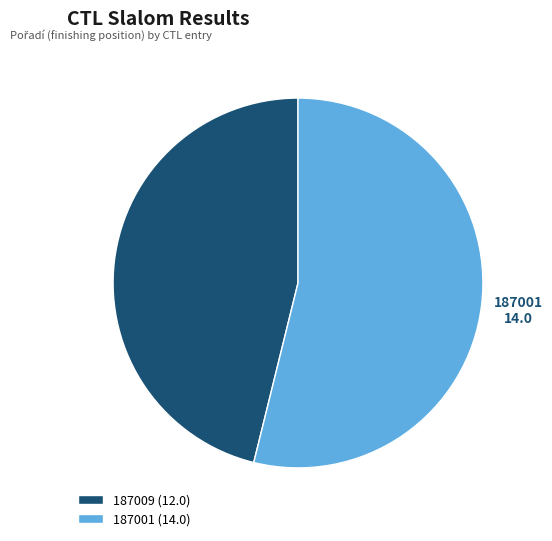

What is the ratio of the value at 187009 to the value at 187001?

0.9